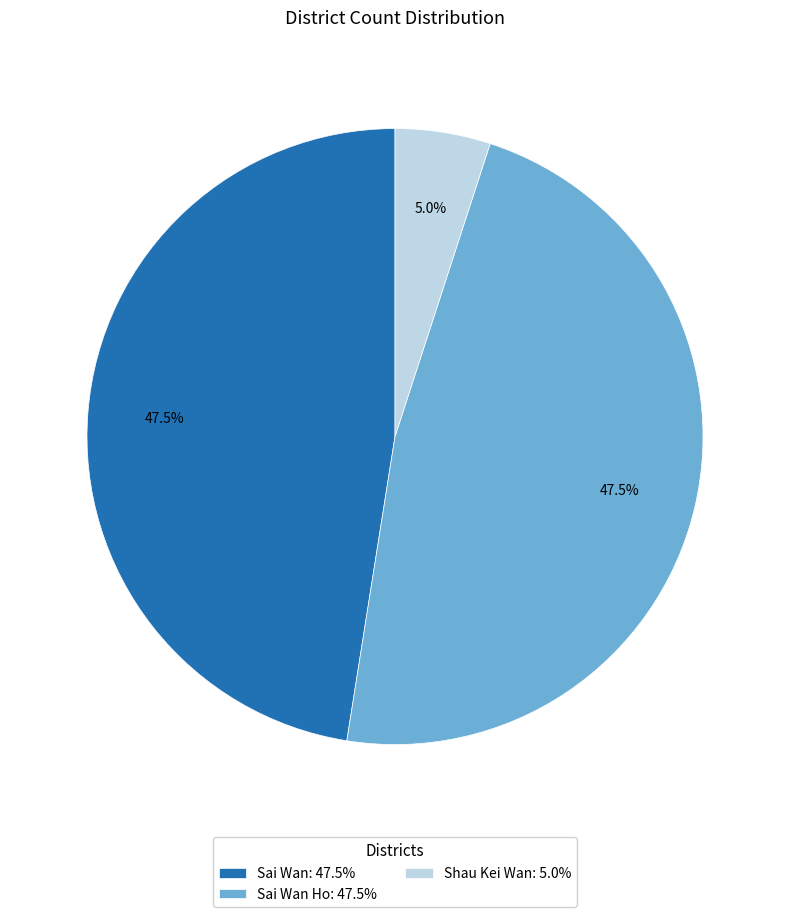

What is the ratio of the value at Sai Wan Ho: 47.5% to the value at Shau Kei Wan: 5.0%?

9.5